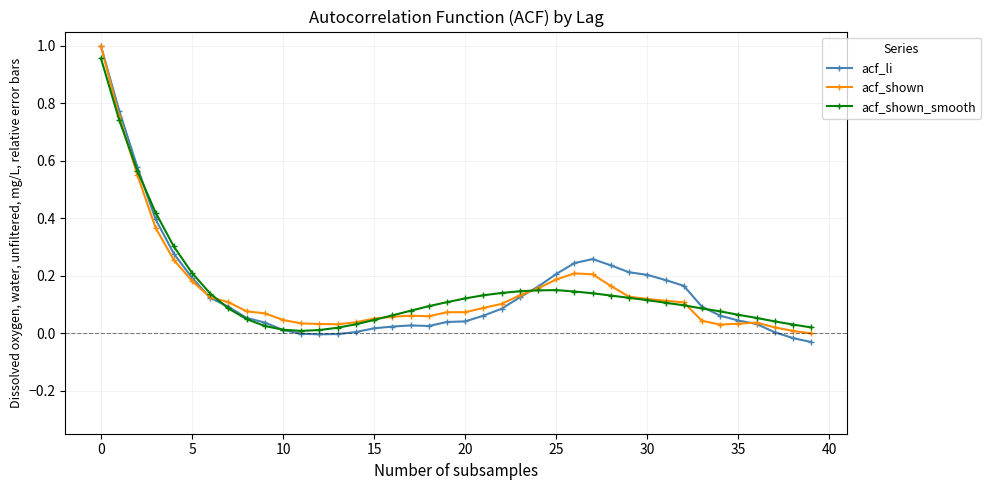

Which series has the widest spread of values?

acf_li